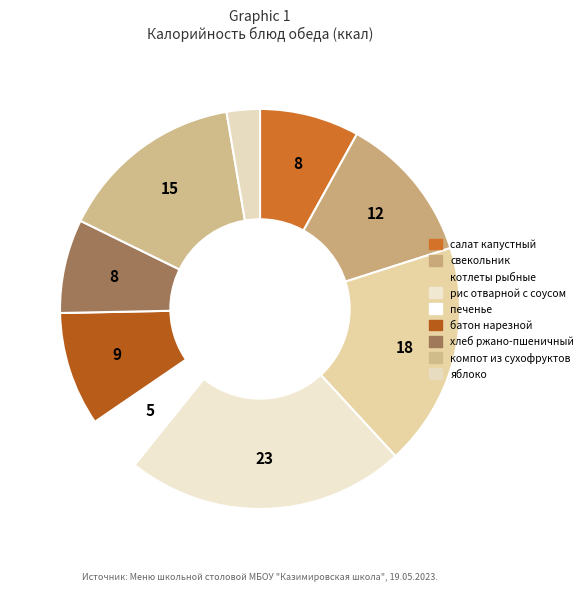

How many segments does this pie chart have?

9